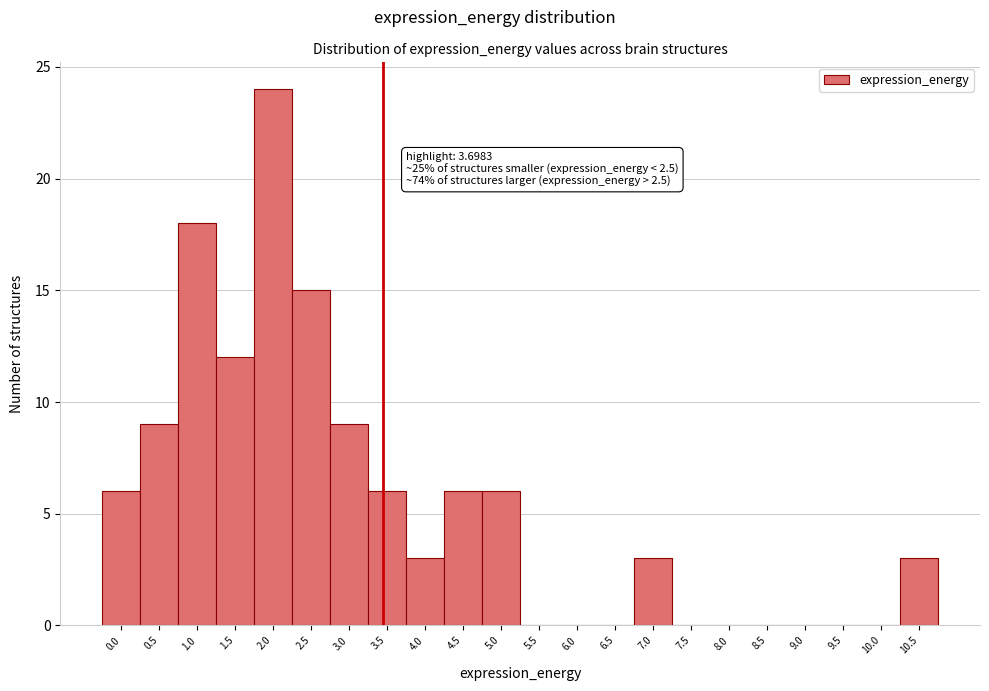

Reading left to right, extract all data points from this chart.

0.0=6	0.5=9	1.0=18	1.5=12	2.0=24	2.5=15	3.0=9	3.5=6	4.0=3	4.5=6	5.0=6	5.5=0	6.0=0	6.5=0	7.0=3	7.5=0	8.0=0	8.5=0	9.0=0	9.5=0	10.0=0	10.5=3